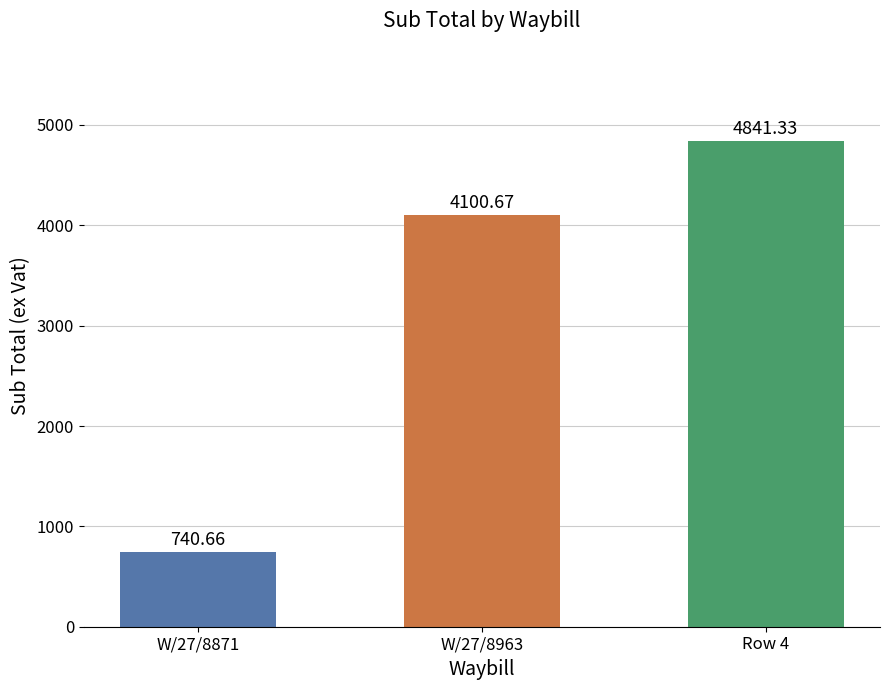

What is the label of the 2nd bar from the left?

W/27/8963